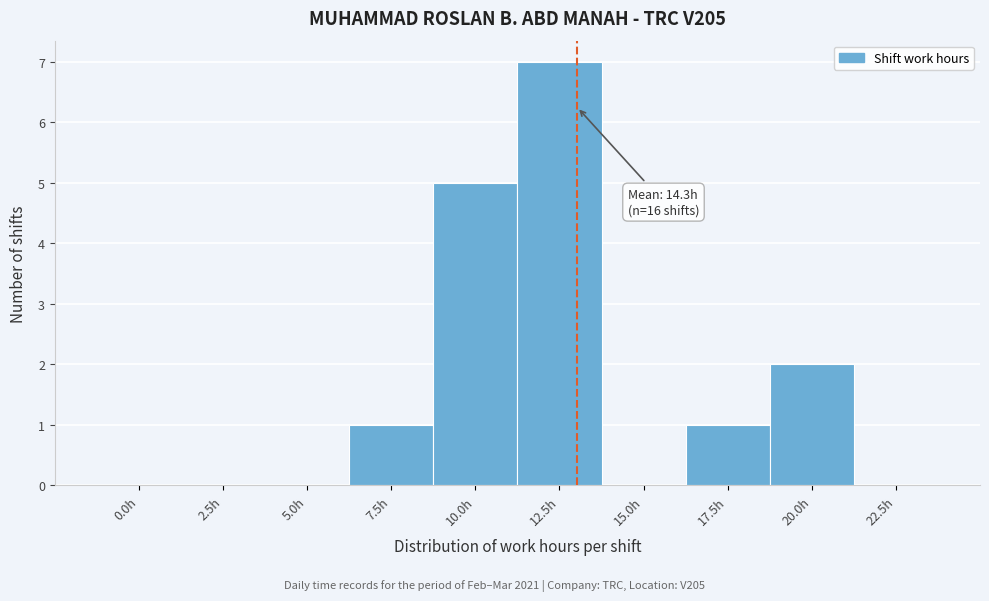

Reading left to right, extract all data points from this chart.

0.0h=0	2.5h=0	5.0h=0	7.5h=1	10.0h=5	12.5h=7	15.0h=0	17.5h=1	20.0h=2	22.5h=0